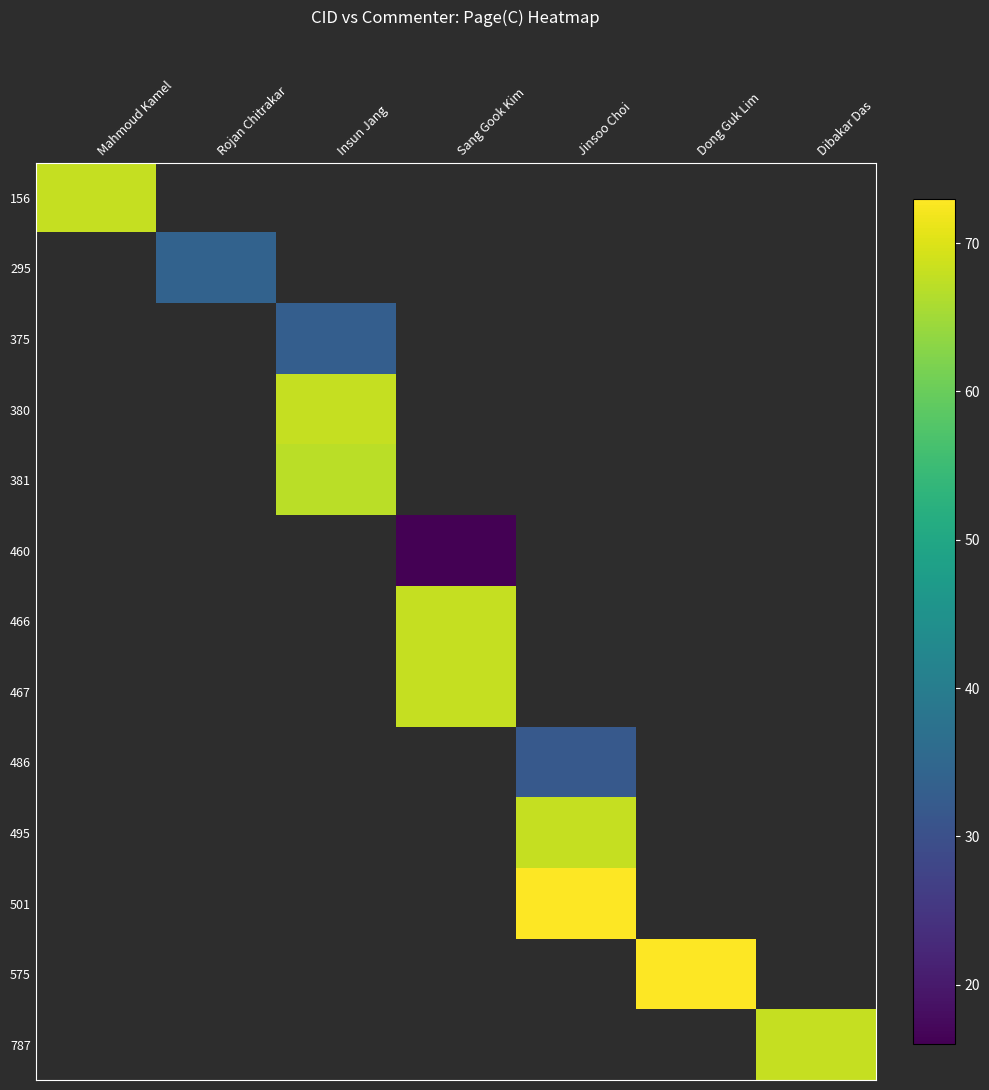

True or false: 295 has a value of 14.7 at Rojan Chitrakar.

False